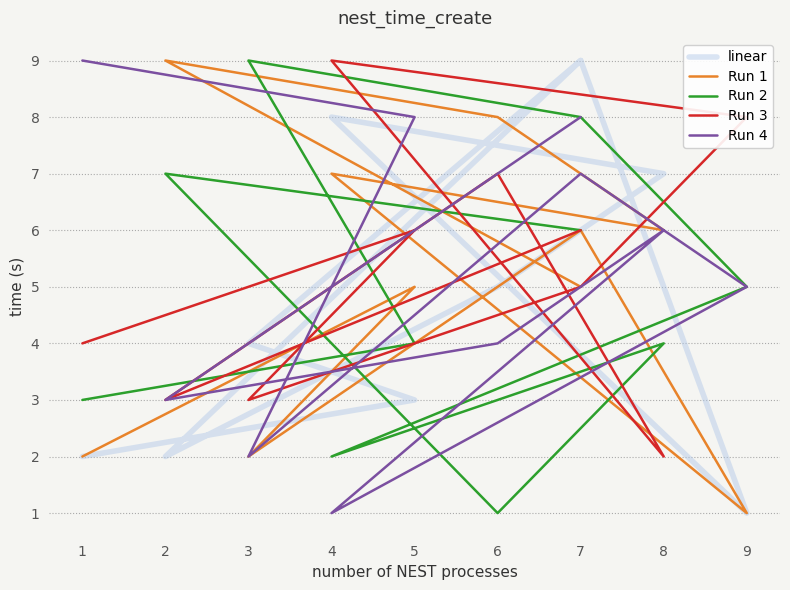

Reading left to right, list all the values displayed in this chart.

linear: 2	3	4	9	1	8	7	5	2	9
Run 1: 2	5	2	6	1	7	6	8	9	5
Run 2: 3	4	9	8	5	2	4	1	7	6
Run 3: 4	6	3	5	8	9	2	7	3	6
Run 4: 9	8	2	7	5	1	6	4	3	8